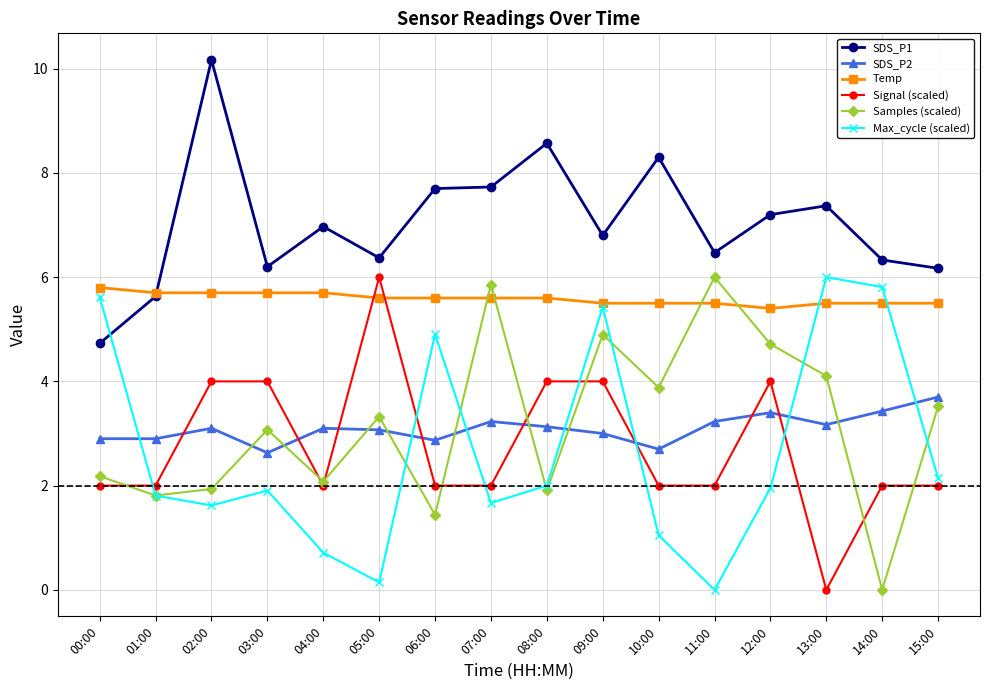

Which category has the highest value in the Max_cycle (scaled) series?

13:00